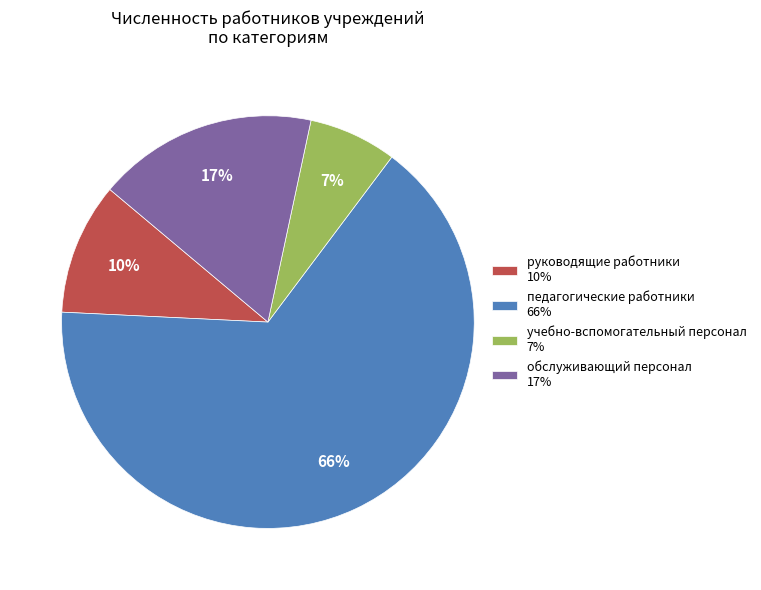

To the nearest percent, what percentage of the pie is учебно-вспомогательный персонал?

7%